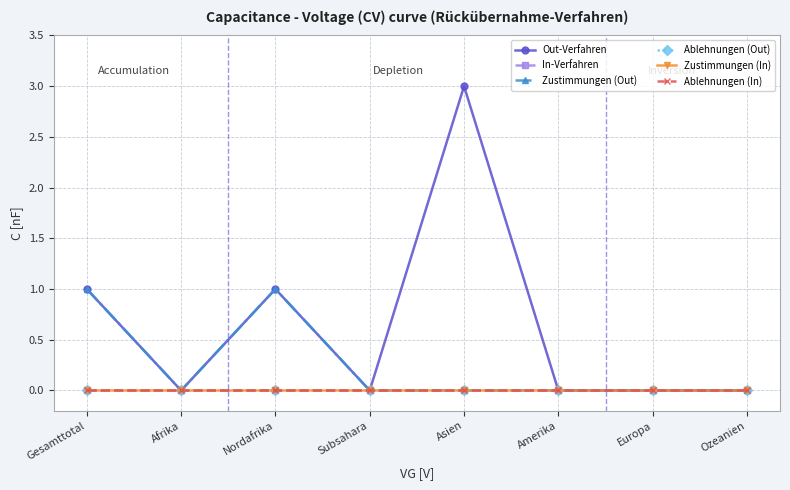

Where is In-Verfahren nearest to the value 0?

Gesamttotal